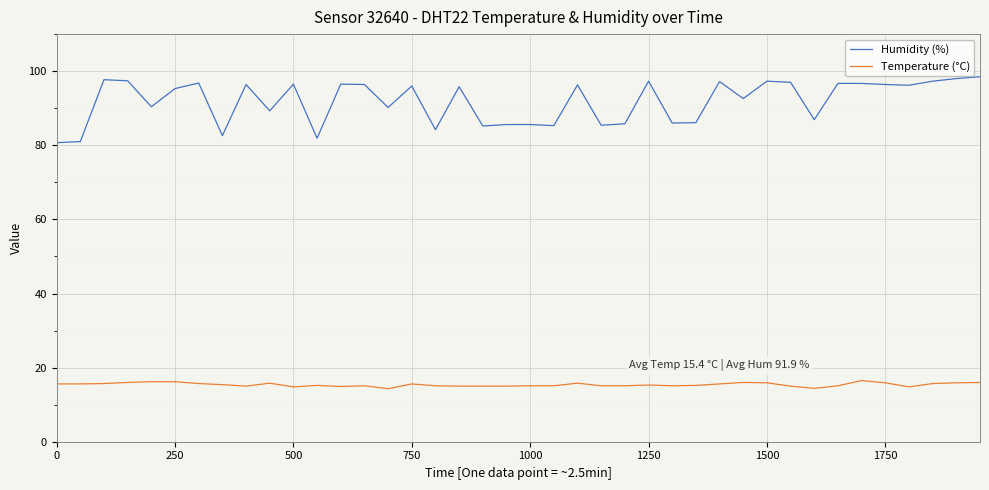

Rank the series by their average value, from lowest to highest.

Temperature (°C), Humidity (%)